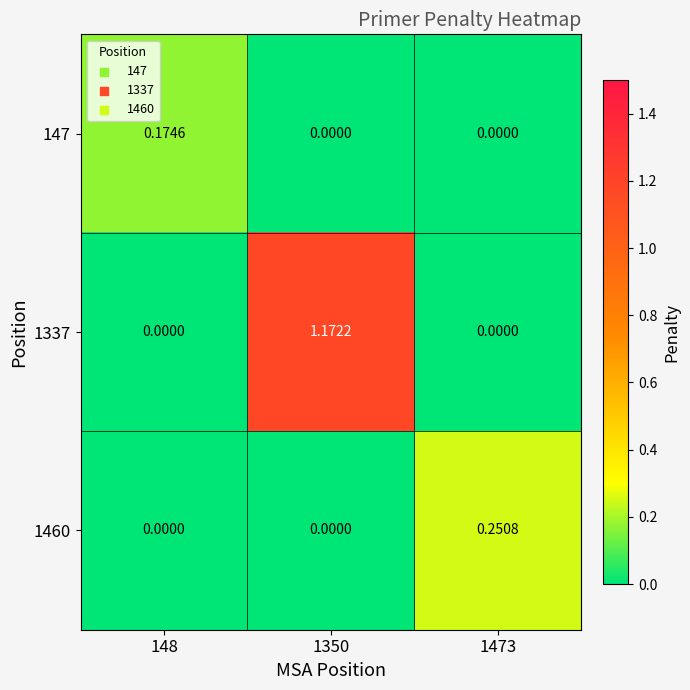

Is the value of 1460 at 148 greater than the value of 147 at 148?

No